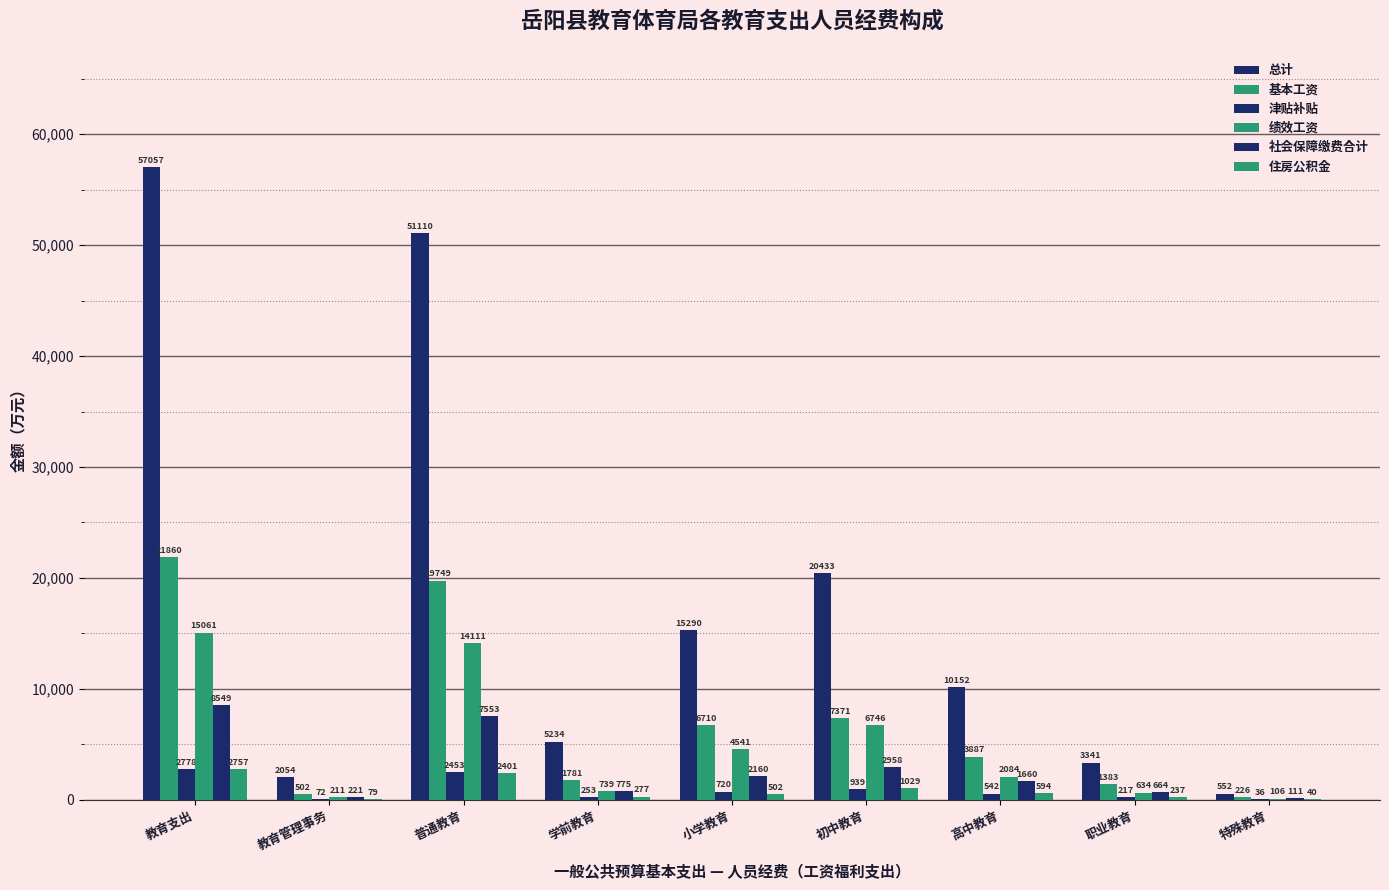

The 社会保障缴费合计 series shows 8549.4 at 教育支出. True or false?

True